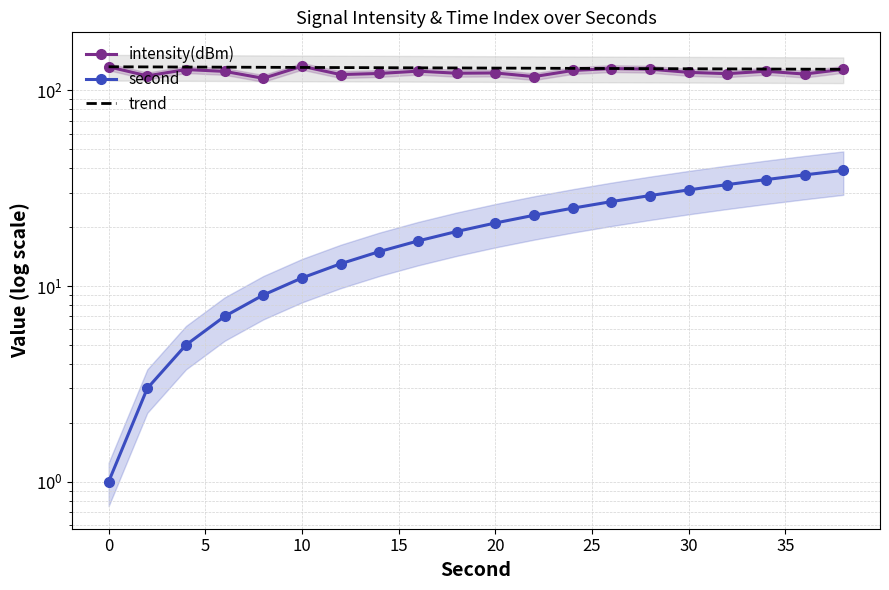

What is the smallest value displayed?

1.0